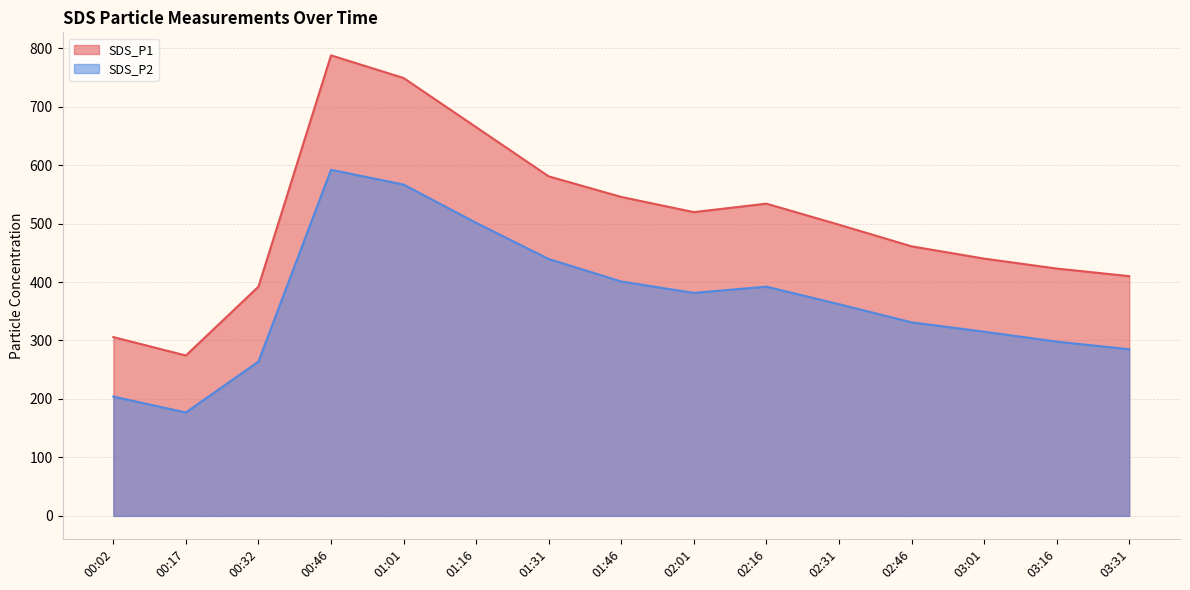

Which series changed the most between 02:31 and 03:16?

SDS_P1